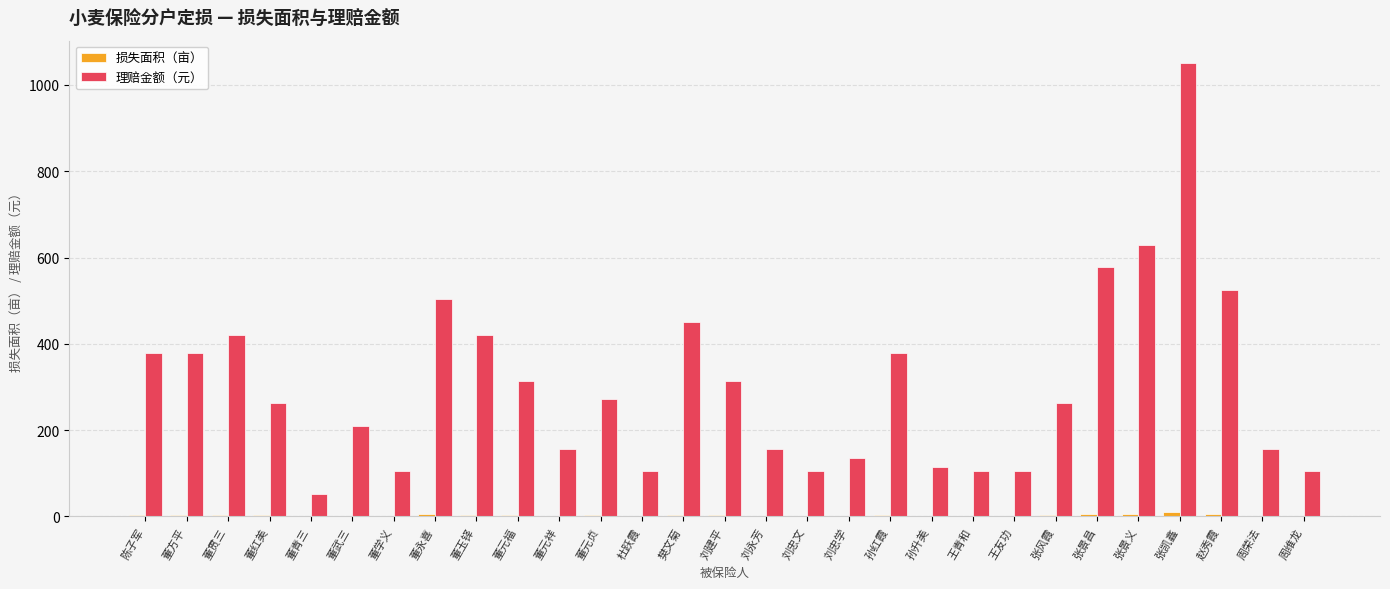

At which category is the sum across all series the highest?

张凯鑫